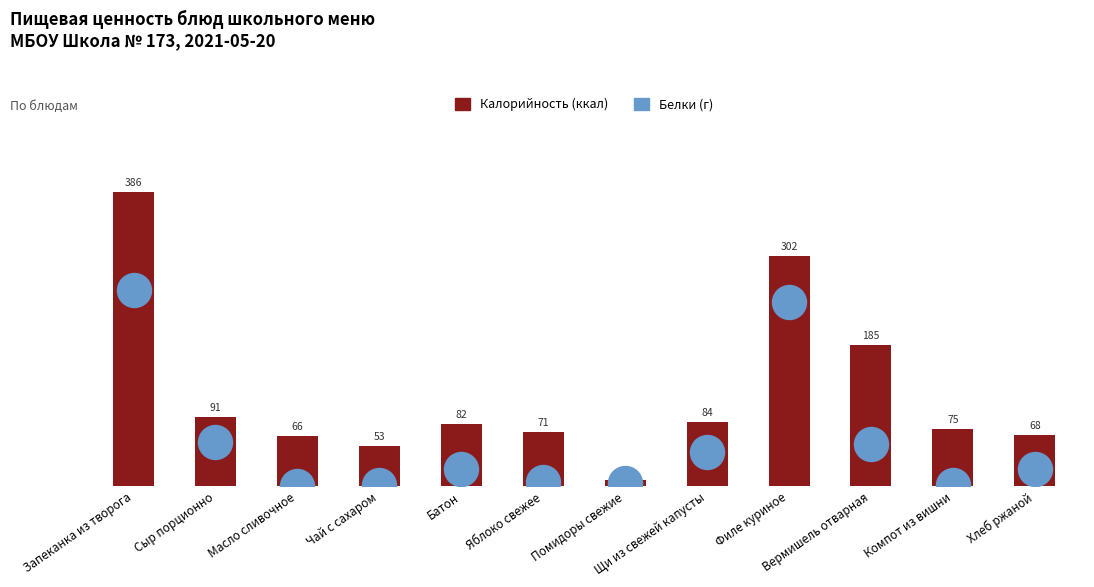

At which category is the sum across all series the highest?

Запеканка из творога